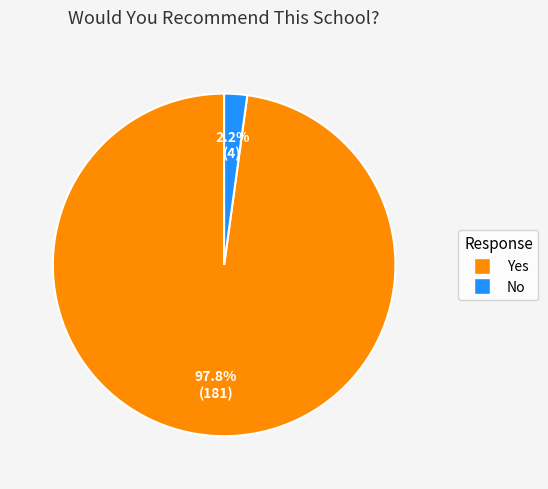

Which has a higher value, Yes or No?

Yes